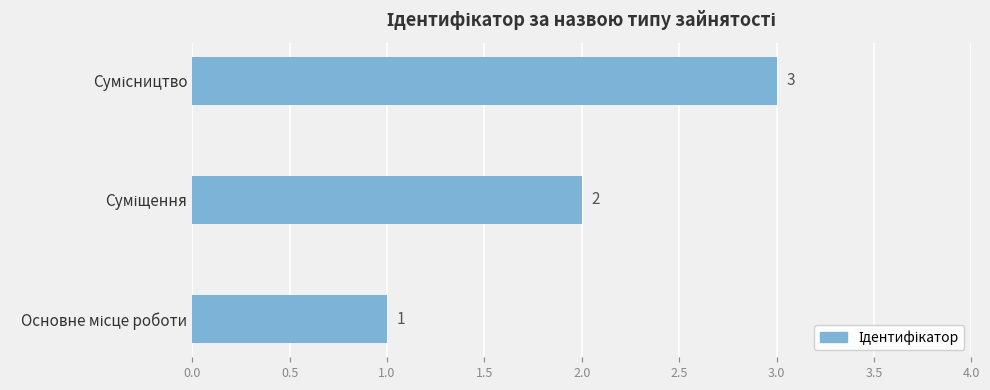

What is the sum of all values?

6